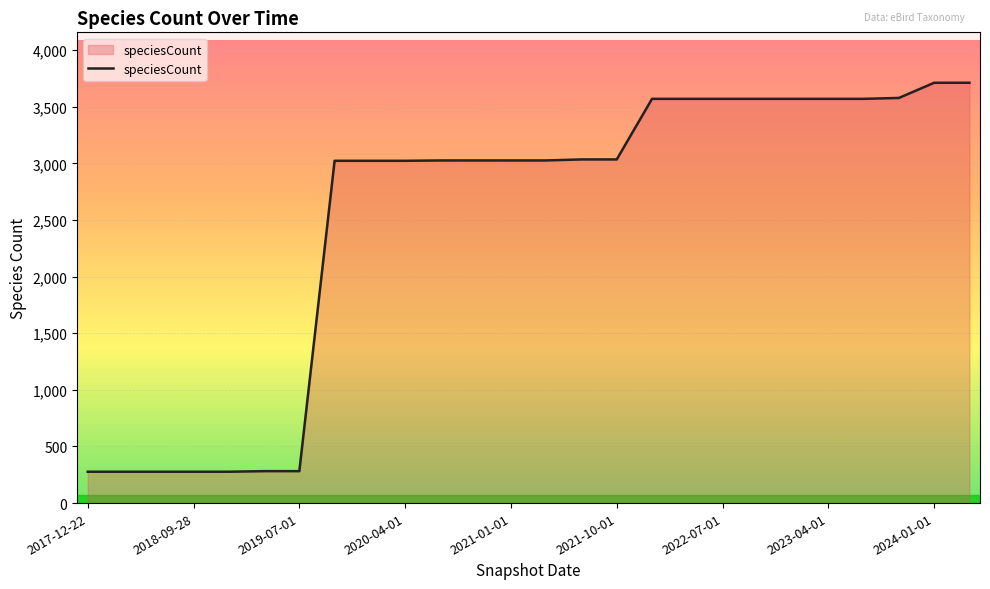

What is the average value?

2507